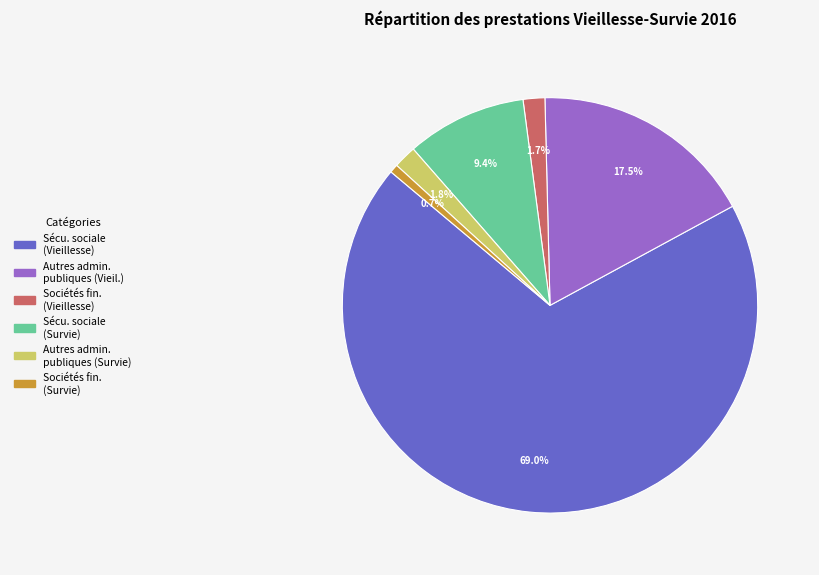

Is there a majority slice in this chart?

Yes